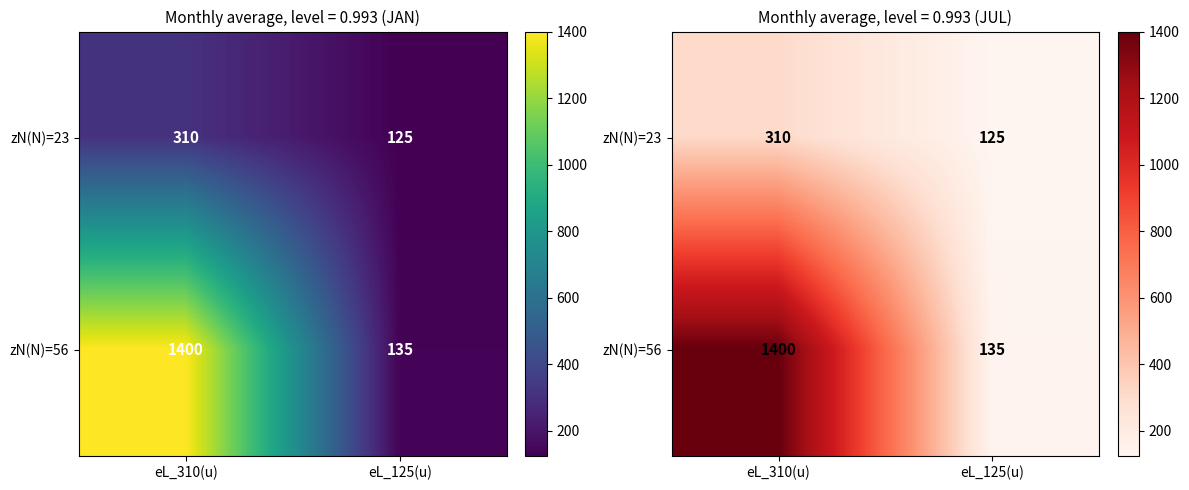

At how many categories does at least one series exceed 300?

1